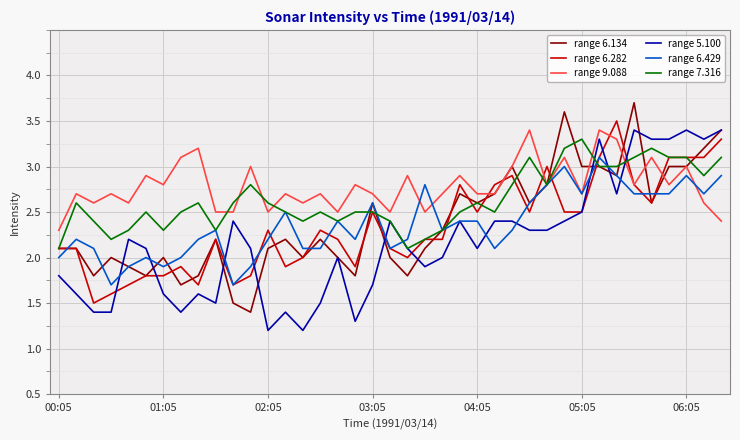

How many lines are shown in the chart?

6